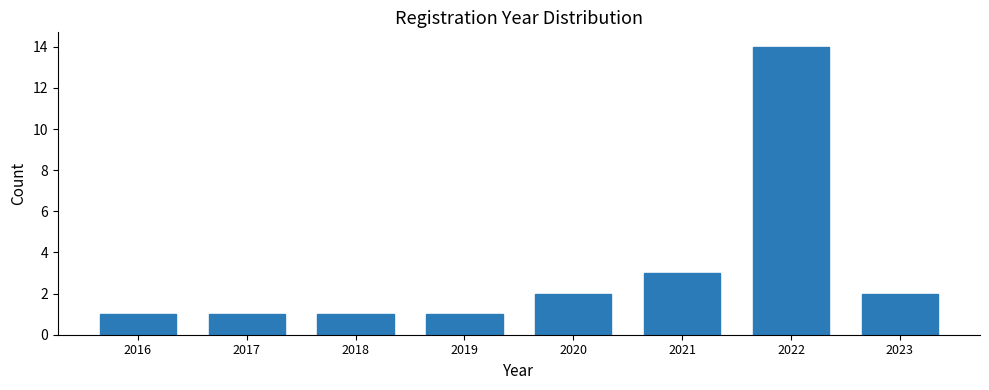

Reading right to left, what are all the values shown in this chart?

2	14	3	2	1	1	1	1